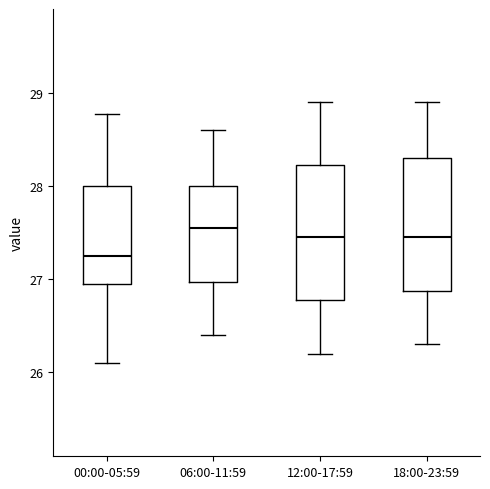

Where is the upper edge of the box for 06:00-11:59 on the y-axis? The values are not printed on the chart, so give them approximately, as read against the axis.

28.0